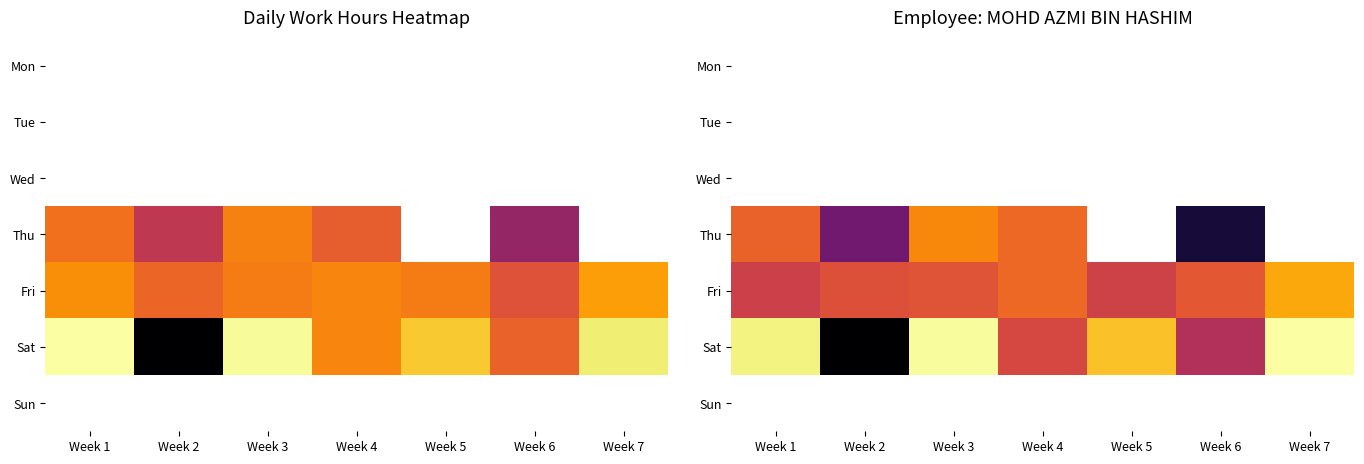

What is the maximum value for Sat?

9.5